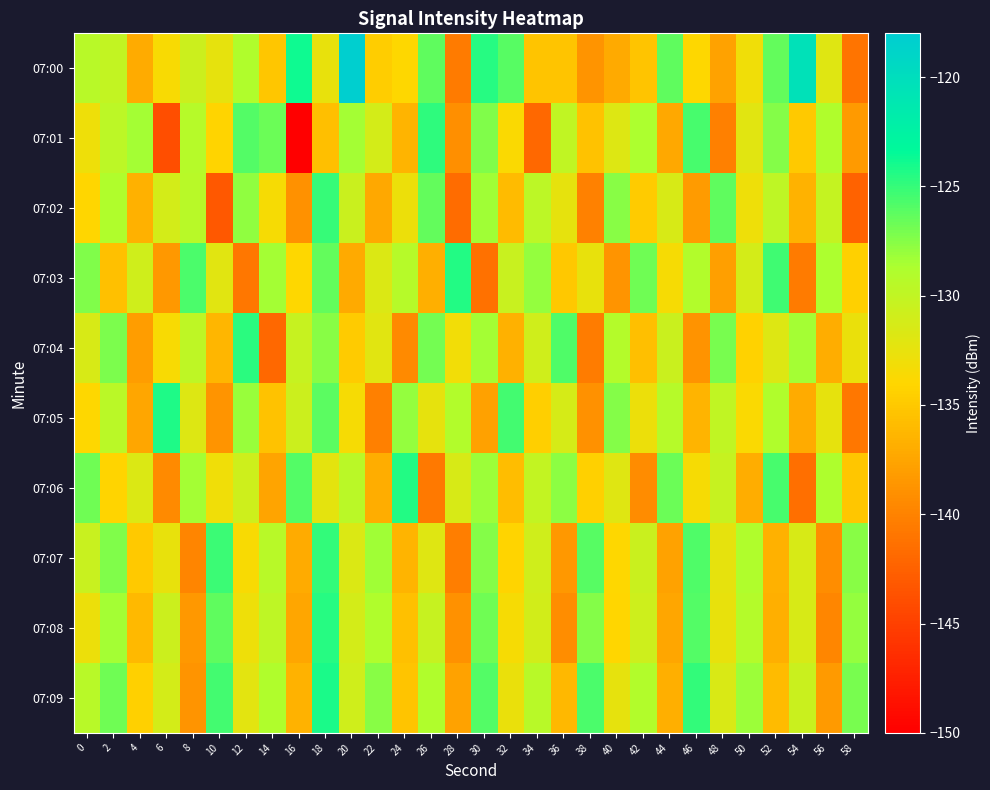

Count the number of data series in this chart.

10